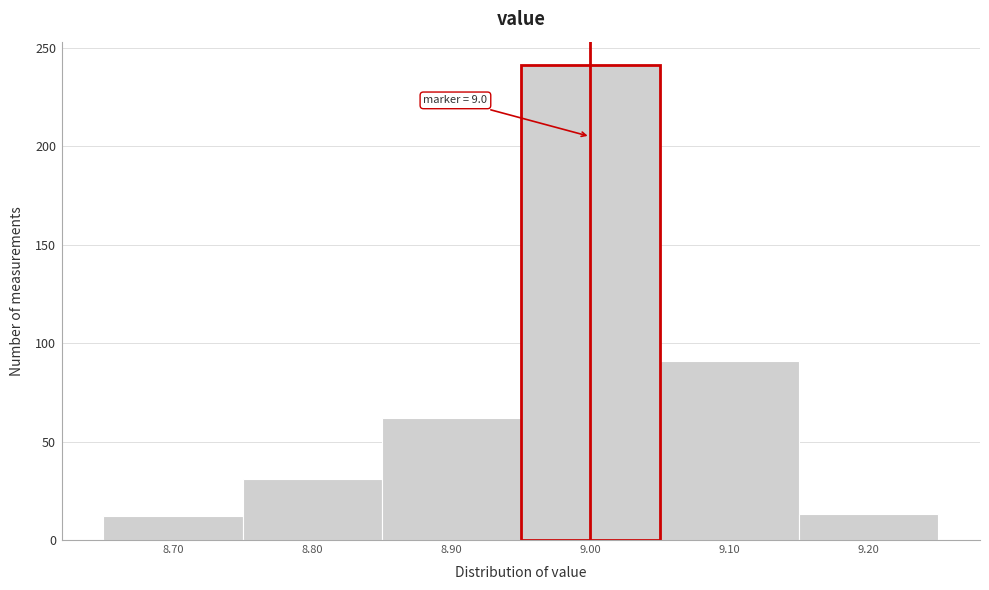

Which range on the x-axis has the tallest bar?

8.95 to 9.05